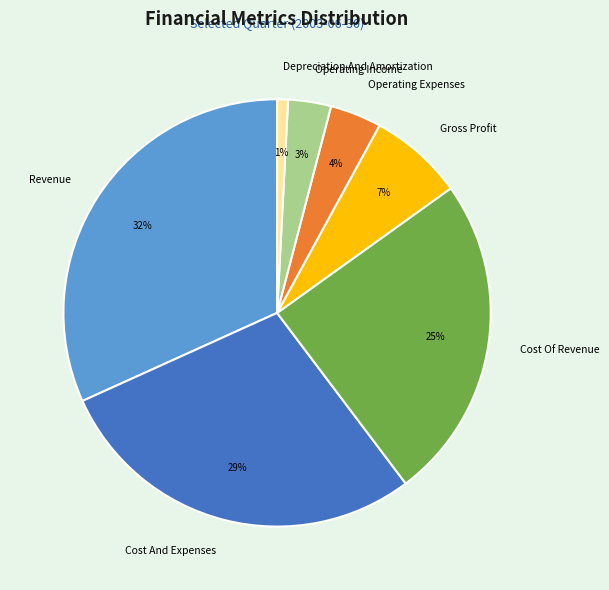

Rank the categories by value from lowest to highest.

Depreciation And Amortization, Operating Income, Operating Expenses, Gross Profit, Cost Of Revenue, Cost And Expenses, Revenue